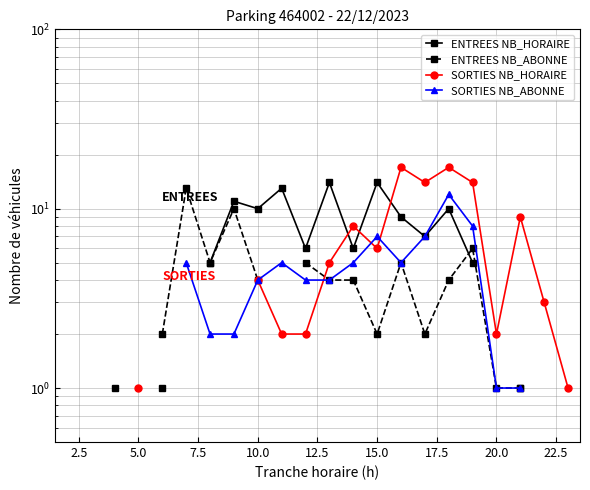

What are all the series names shown in the legend?

ENTREES NB_HORAIRE, ENTREES NB_ABONNE, SORTIES NB_HORAIRE, SORTIES NB_ABONNE